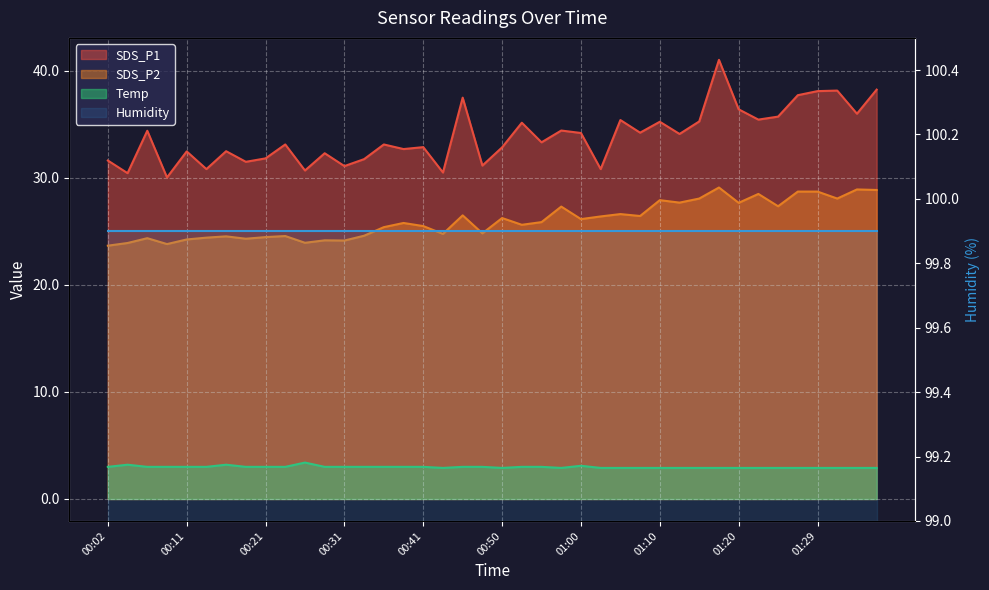

What is the value of the Temp point at the 13th from the left?

3.0